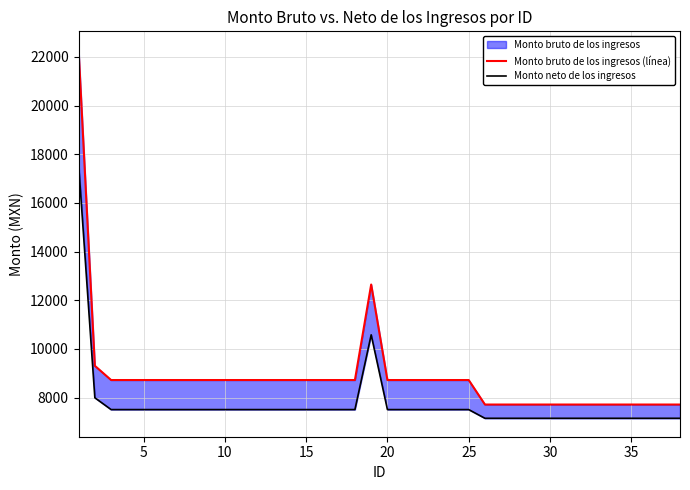

True or false: Monto bruto de los ingresos (línea) and Monto neto de los ingresos intersect in this chart.

False